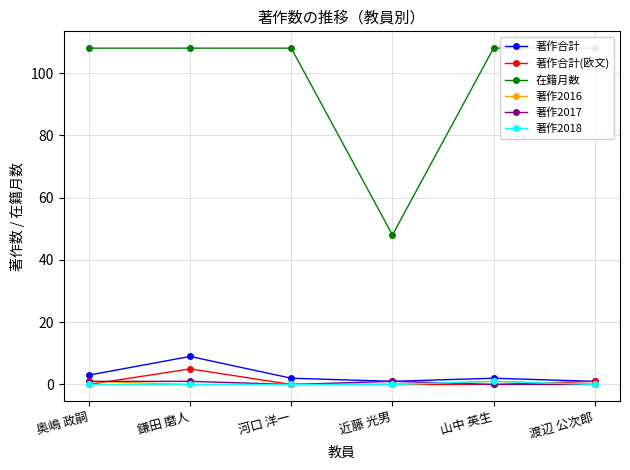

At which category is the sum across all series the highest?

鎌田 磨人